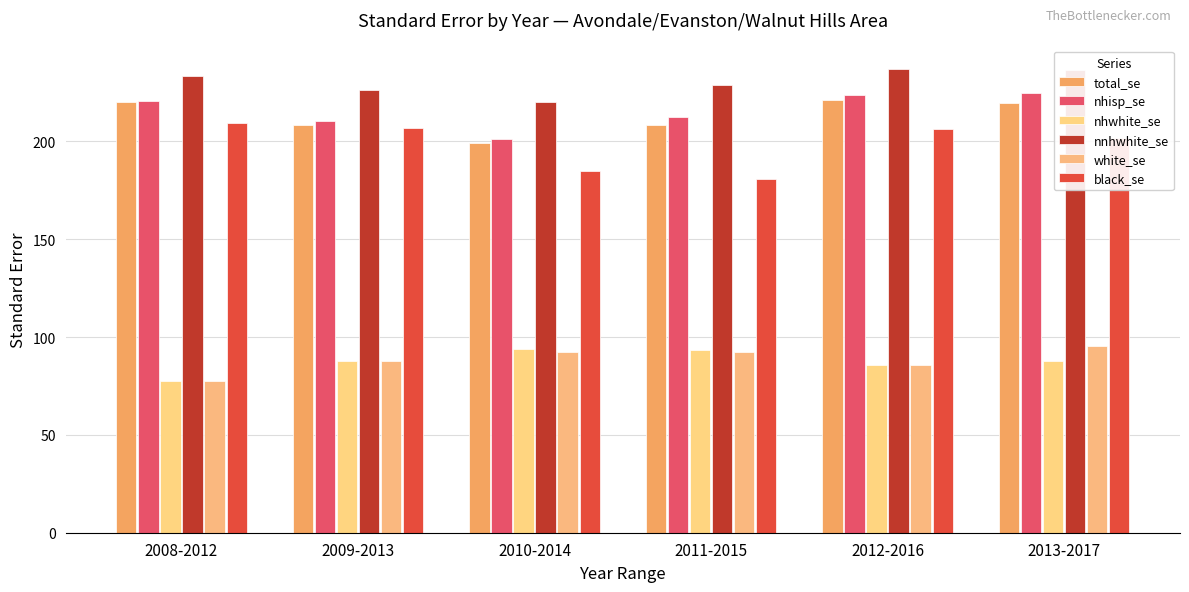

Between 2010-2014 and 2011-2015, which series saw the biggest shift?

nhisp_se